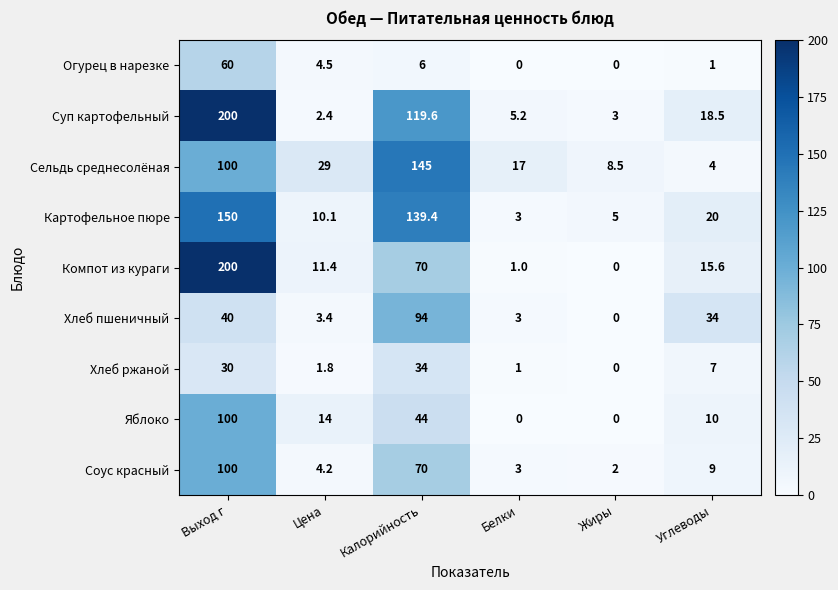

Which series has the largest total across all categories?

Суп картофельный